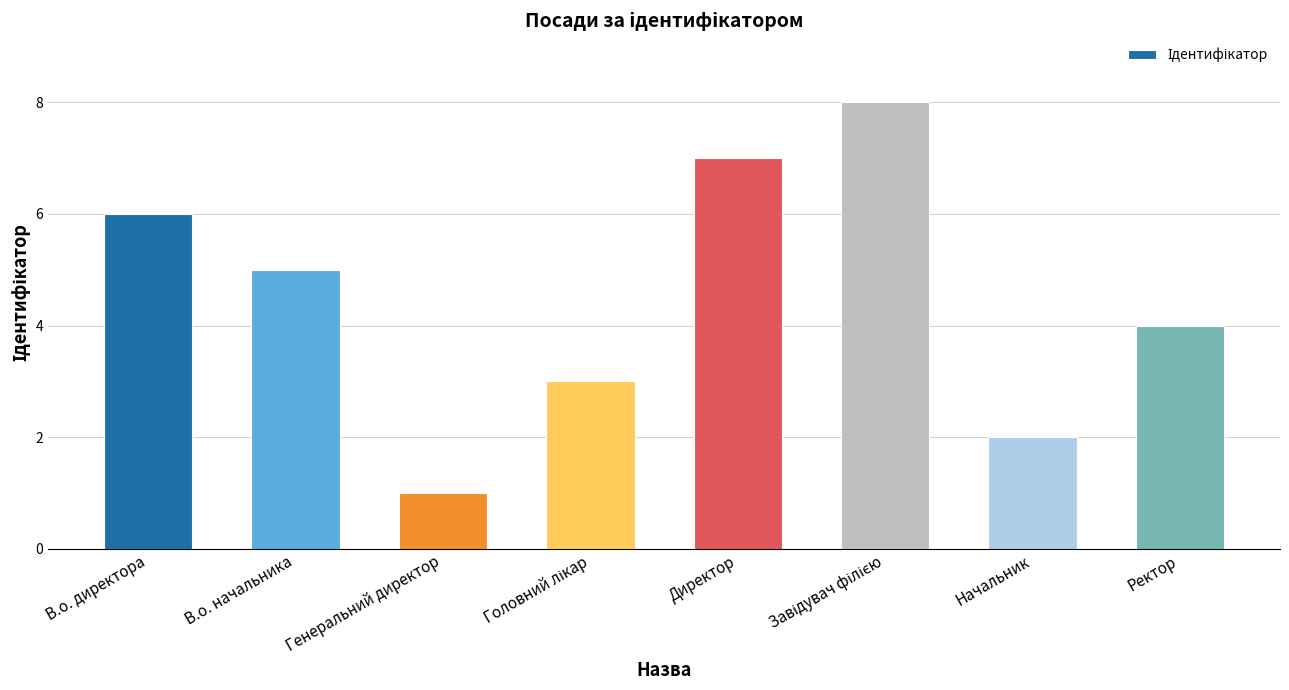

Reading left to right, what are all the values shown in this chart?

6	5	1	3	7	8	2	4